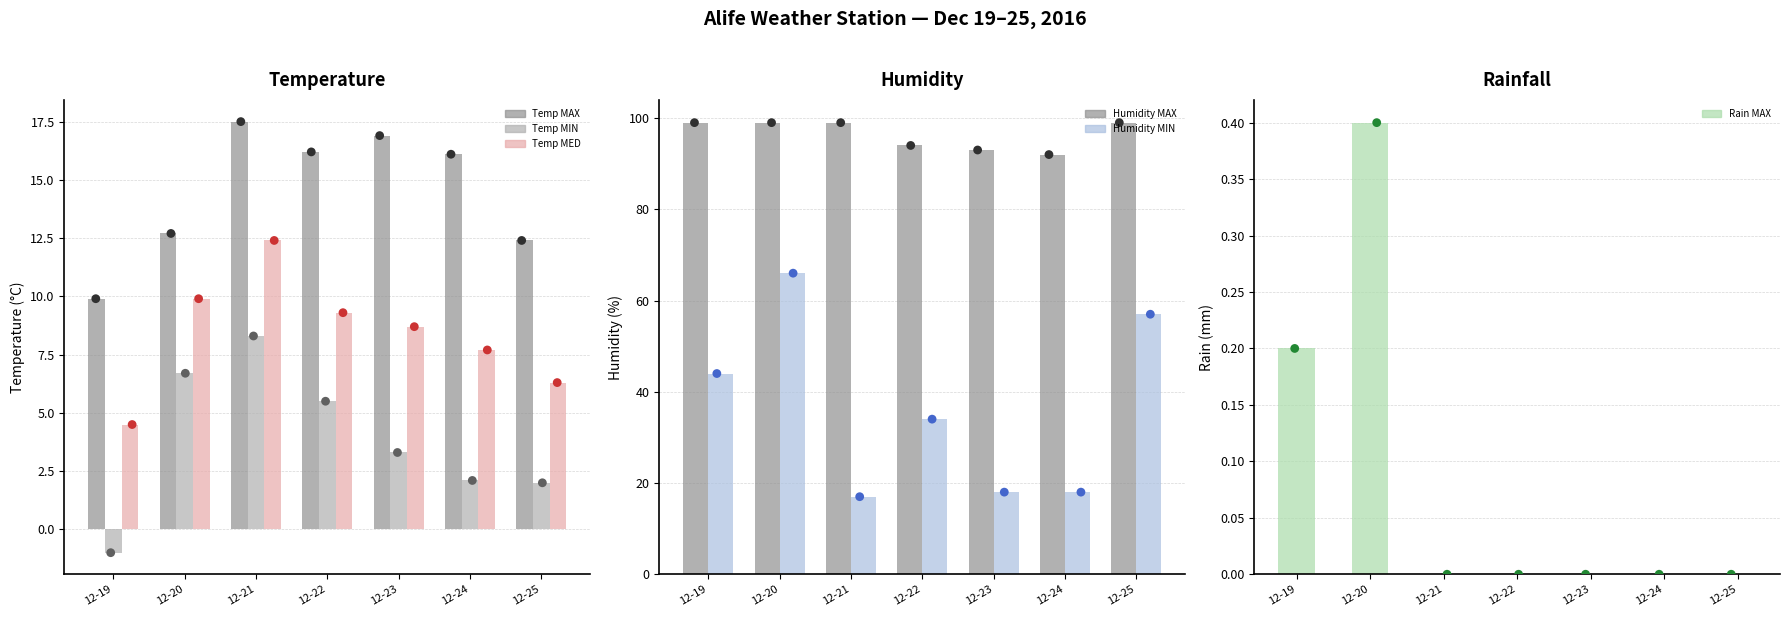

At how many categories does at least one series exceed 64?

7